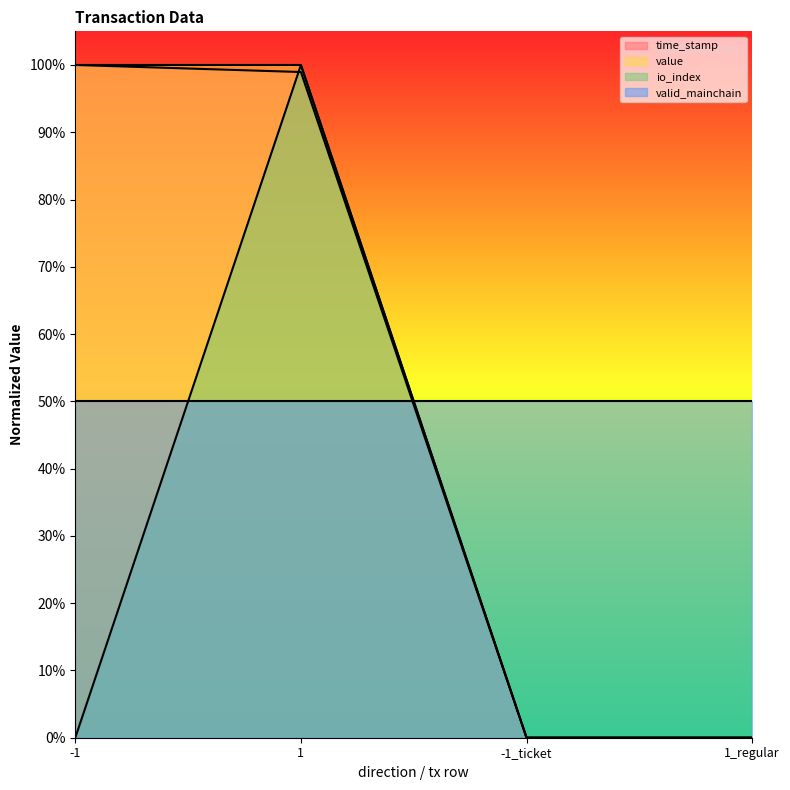

At 1_regular, list the series in order from largest to smallest.

time_stamp, value, io_index